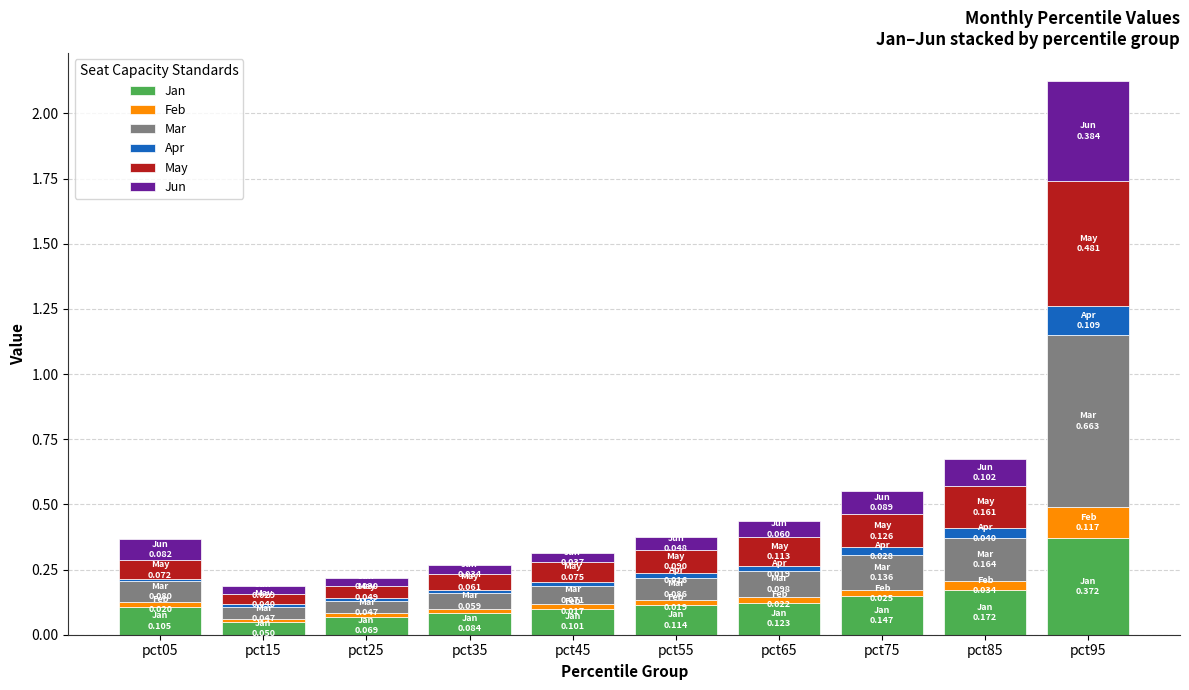

At which category is the sum across all series the highest?

pct95